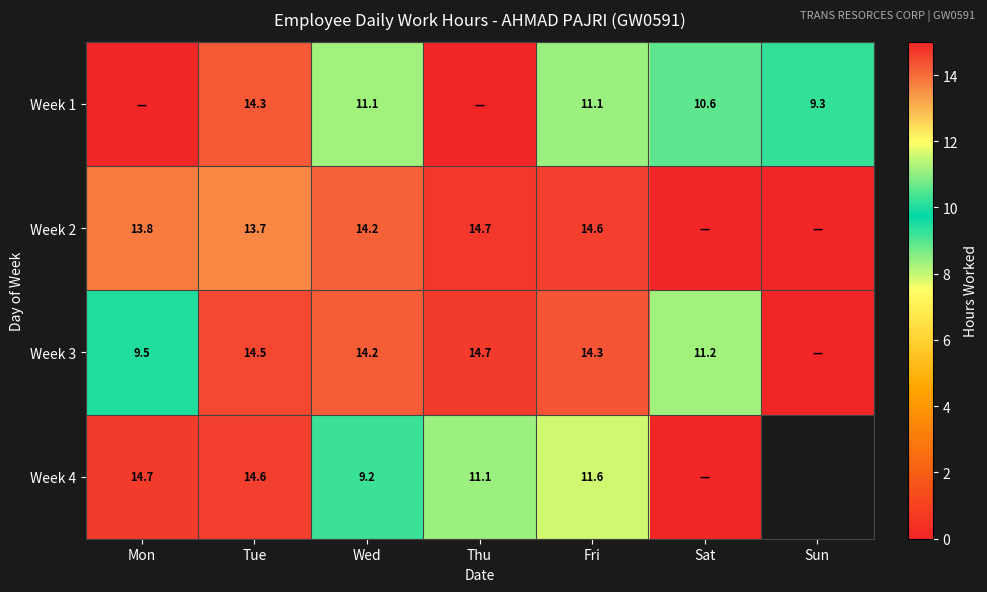

Is it true that Week 2 equals 14.7 at Thu?

True